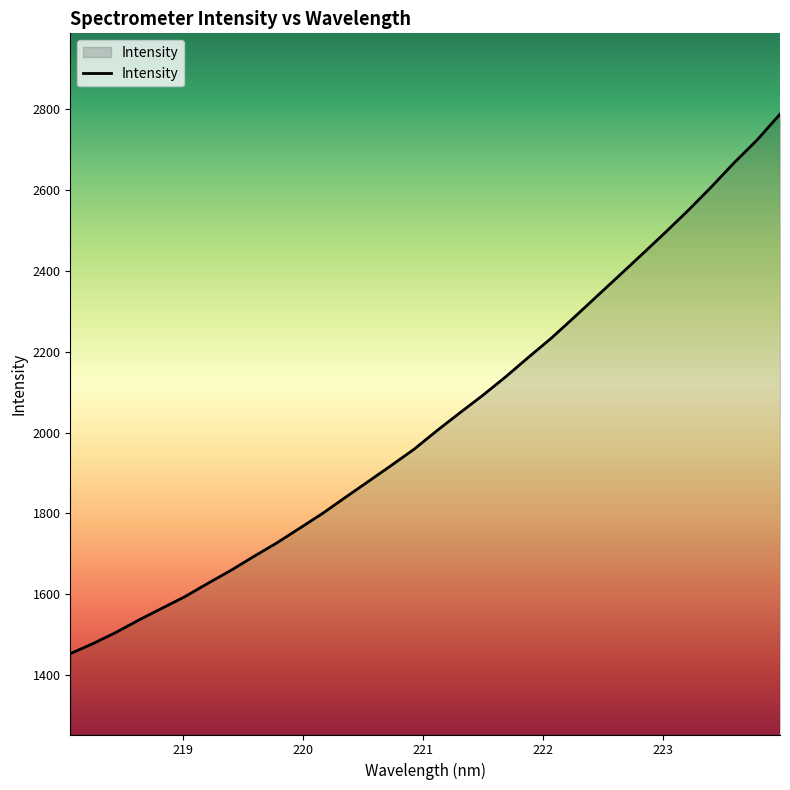

True or false: the data has more than 2 interior local peaks.

False